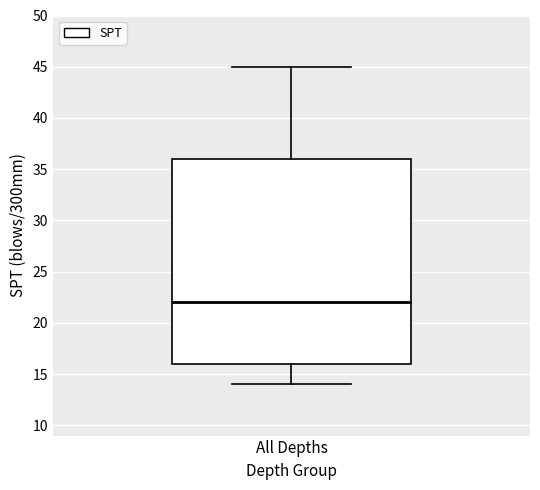

Where does the lower whisker of the box for All Depths end on the y-axis? The values are not printed on the chart, so give them approximately, as read against the axis.

14